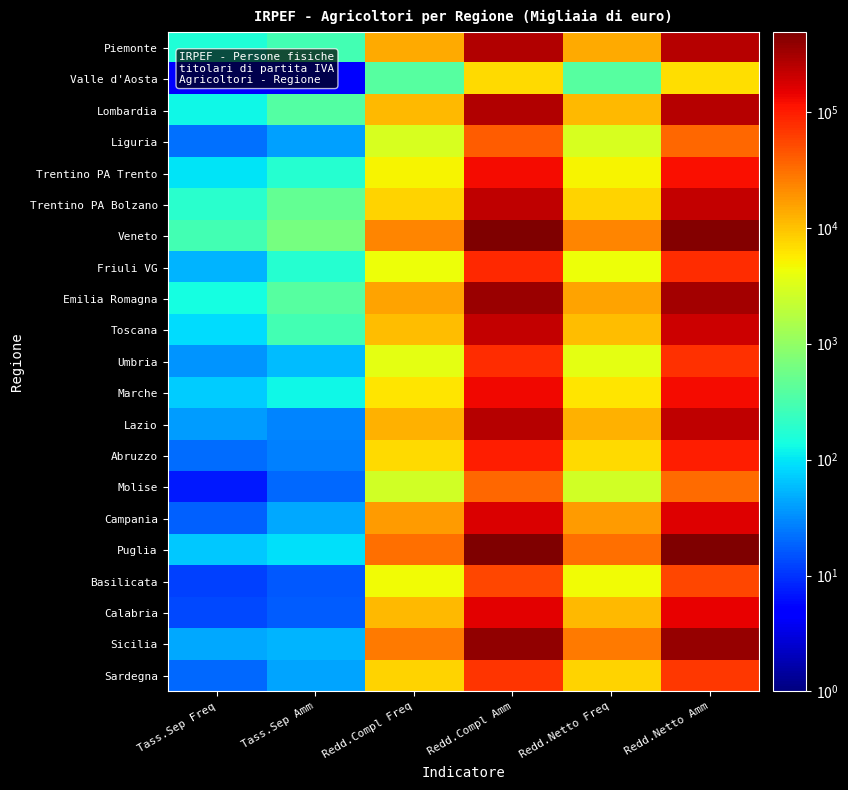

Reading left to right, extract all data points from this chart.

Piemonte: Tass.Sep Freq=165	Tass.Sep Amm=285	Redd.Compl Freq=14027	Redd.Compl Amm=265603	Redd.Netto Freq=14025	Redd.Netto Amm=252607
Valle d'Aosta: Tass.Sep Freq=5	Tass.Sep Amm=5	Redd.Compl Freq=394	Redd.Compl Amm=7311	Redd.Netto Freq=394	Redd.Netto Amm=6804
Lombardia: Tass.Sep Freq=123	Tass.Sep Amm=374	Redd.Compl Freq=11358	Redd.Compl Amm=276264	Redd.Netto Freq=11353	Redd.Netto Amm=260769
Liguria: Tass.Sep Freq=22	Tass.Sep Amm=41	Redd.Compl Freq=3051	Redd.Compl Amm=40210	Redd.Netto Freq=3051	Redd.Netto Amm=35514
Trentino PA Trento: Tass.Sep Freq=95	Tass.Sep Amm=184	Redd.Compl Freq=5058	Redd.Compl Amm=124578	Redd.Netto Freq=5057	Redd.Netto Amm=119028
Trentino PA Bolzano: Tass.Sep Freq=192	Tass.Sep Amm=467	Redd.Compl Freq=7915	Redd.Compl Amm=229989	Redd.Netto Freq=7914	Redd.Netto Amm=218951
Veneto: Tass.Sep Freq=281	Tass.Sep Amm=635	Redd.Compl Freq=23455	Redd.Compl Amm=483274	Redd.Netto Freq=23444	Redd.Netto Amm=457375
Friuli VG: Tass.Sep Freq=54	Tass.Sep Amm=182	Redd.Compl Freq=4237	Redd.Compl Amm=83134	Redd.Netto Freq=4237	Redd.Netto Amm=79105
Emilia Romagna: Tass.Sep Freq=140	Tass.Sep Amm=397	Redd.Compl Freq=15800	Redd.Compl Amm=346652	Redd.Netto Freq=15798	Redd.Netto Amm=322834
Toscana: Tass.Sep Freq=88	Tass.Sep Amm=282	Redd.Compl Freq=10736	Redd.Compl Amm=223053	Redd.Netto Freq=10732	Redd.Netto Amm=199709
Umbria: Tass.Sep Freq=35	Tass.Sep Amm=59	Redd.Compl Freq=3677	Redd.Compl Amm=79177	Redd.Netto Freq=3674	Redd.Netto Amm=74152
Marche: Tass.Sep Freq=73	Tass.Sep Amm=127	Redd.Compl Freq=6002	Redd.Compl Amm=131570	Redd.Netto Freq=6001	Redd.Netto Amm=125228
Lazio: Tass.Sep Freq=39	Tass.Sep Amm=29	Redd.Compl Freq=12693	Redd.Compl Amm=256753	Redd.Netto Freq=12680	Redd.Netto Amm=236031
Abruzzo: Tass.Sep Freq=21	Tass.Sep Amm=27	Redd.Compl Freq=7140	Redd.Compl Amm=98220	Redd.Netto Freq=7140	Redd.Netto Amm=95478
Molise: Tass.Sep Freq=7	Tass.Sep Amm=20	Redd.Compl Freq=2732	Redd.Compl Amm=34376	Redd.Netto Freq=2732	Redd.Netto Amm=33860
Campania: Tass.Sep Freq=18	Tass.Sep Amm=45	Redd.Compl Freq=16704	Redd.Compl Amm=172695	Redd.Netto Freq=16697	Redd.Netto Amm=162295
Puglia: Tass.Sep Freq=68	Tass.Sep Amm=91	Redd.Compl Freq=32301	Redd.Compl Amm=486587	Redd.Netto Freq=32297	Redd.Netto Amm=468657
Basilicata: Tass.Sep Freq=12	Tass.Sep Amm=16	Redd.Compl Freq=4571	Redd.Compl Amm=56231	Redd.Netto Freq=4570	Redd.Netto Amm=55354
Calabria: Tass.Sep Freq=13	Tass.Sep Amm=17	Redd.Compl Freq=11563	Redd.Compl Amm=151338	Redd.Netto Freq=11563	Redd.Netto Amm=148351
Sicilia: Tass.Sep Freq=46	Tass.Sep Amm=52	Redd.Compl Freq=27706	Redd.Compl Amm=382797	Redd.Netto Freq=27704	Redd.Netto Amm=369815
Sardegna: Tass.Sep Freq=20	Tass.Sep Amm=43	Redd.Compl Freq=7969	Redd.Compl Amm=72535	Redd.Netto Freq=7963	Redd.Netto Amm=69492